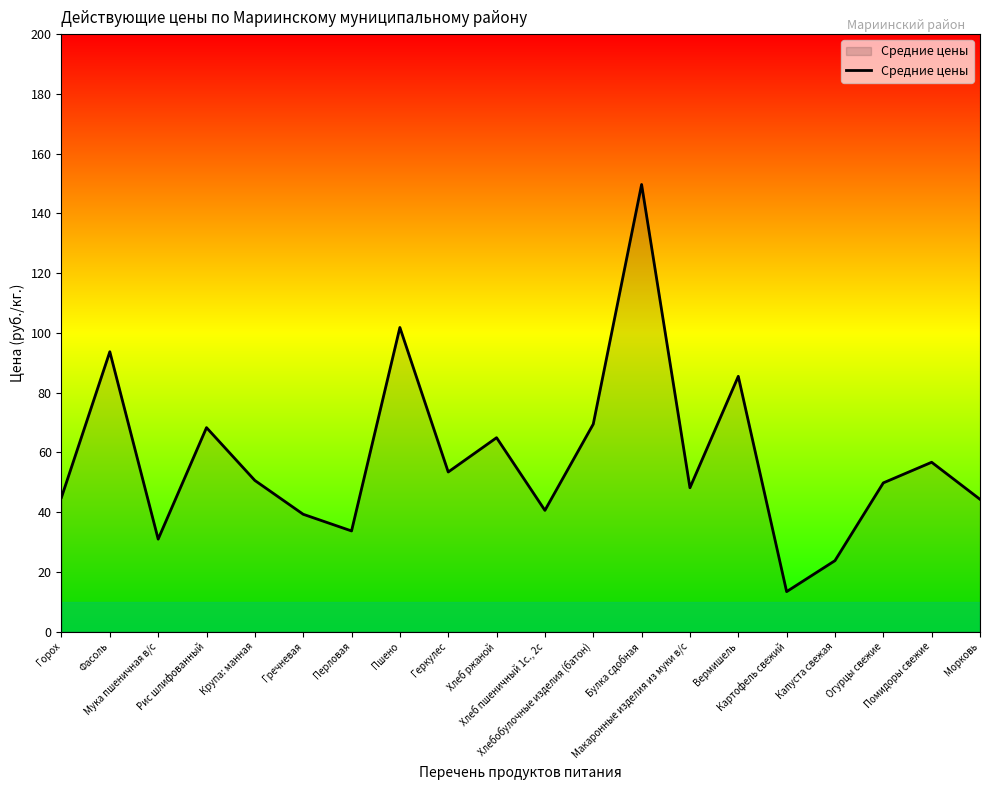

What is the difference between the maximum and minimum values?

136.3